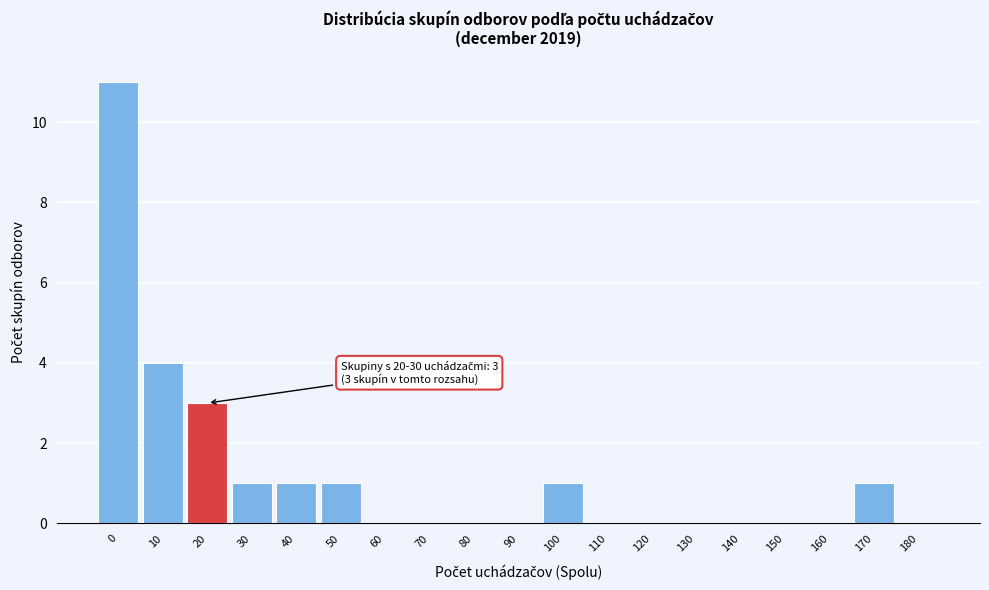

Reading left to right, extract all data points from this chart.

0=11	10=4	20=3	30=1	40=1	50=1	60=0	70=0	80=0	90=0	100=1	110=0	120=0	130=0	140=0	150=0	160=0	170=1	180=0